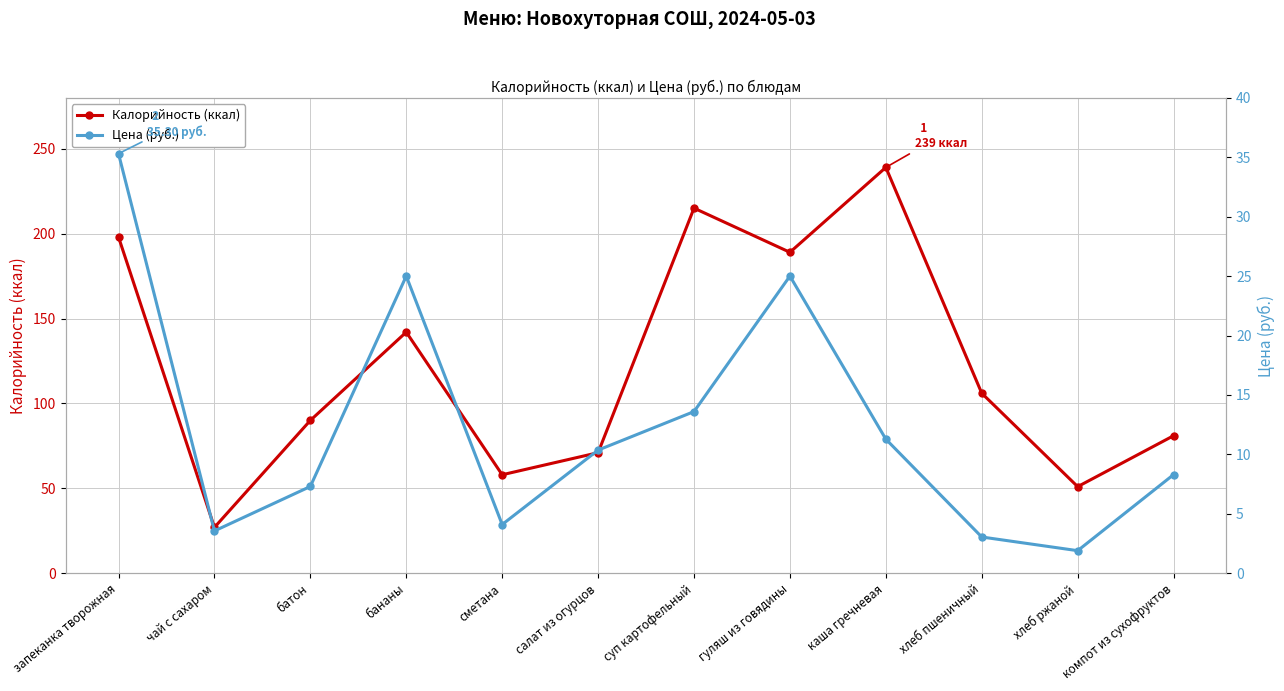

What is the difference between the second highest and minimum values in the Цена (руб.) series?

23.1